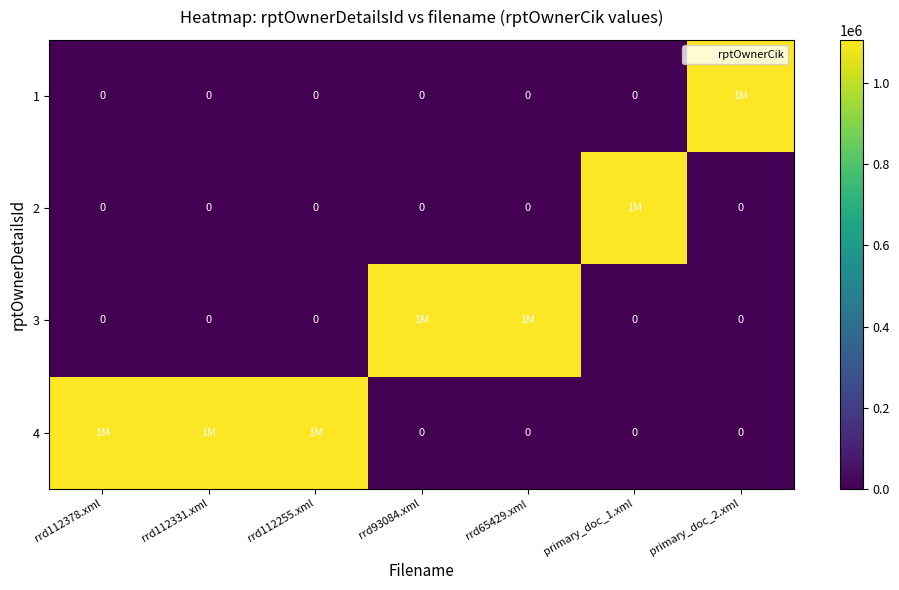

What is the spread (max minus min) of values at primary_doc_1.xml?

1107344